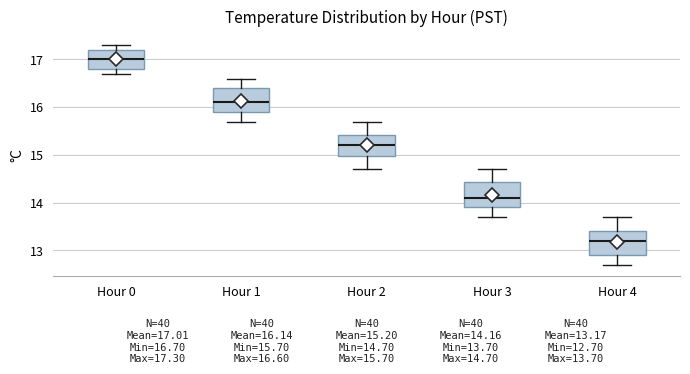

Which box's median line is the highest?

Hour 0